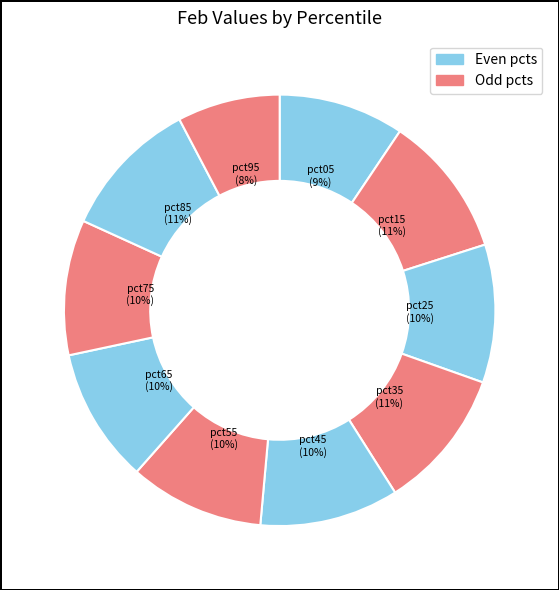

Which slice is the smallest?

pct95